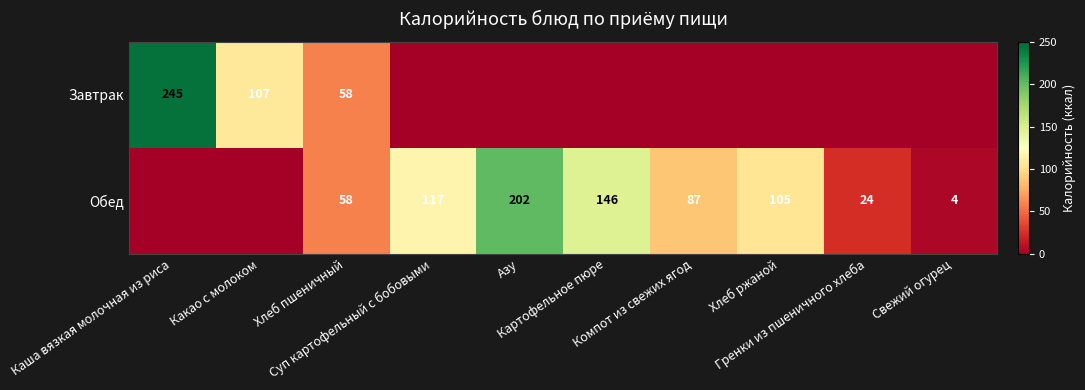

How many distinct data groups are displayed?

2